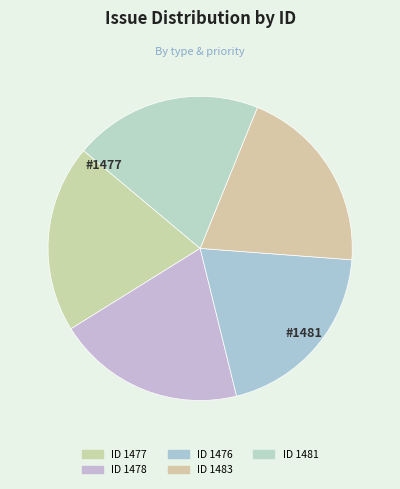

How many segments does this pie chart have?

5